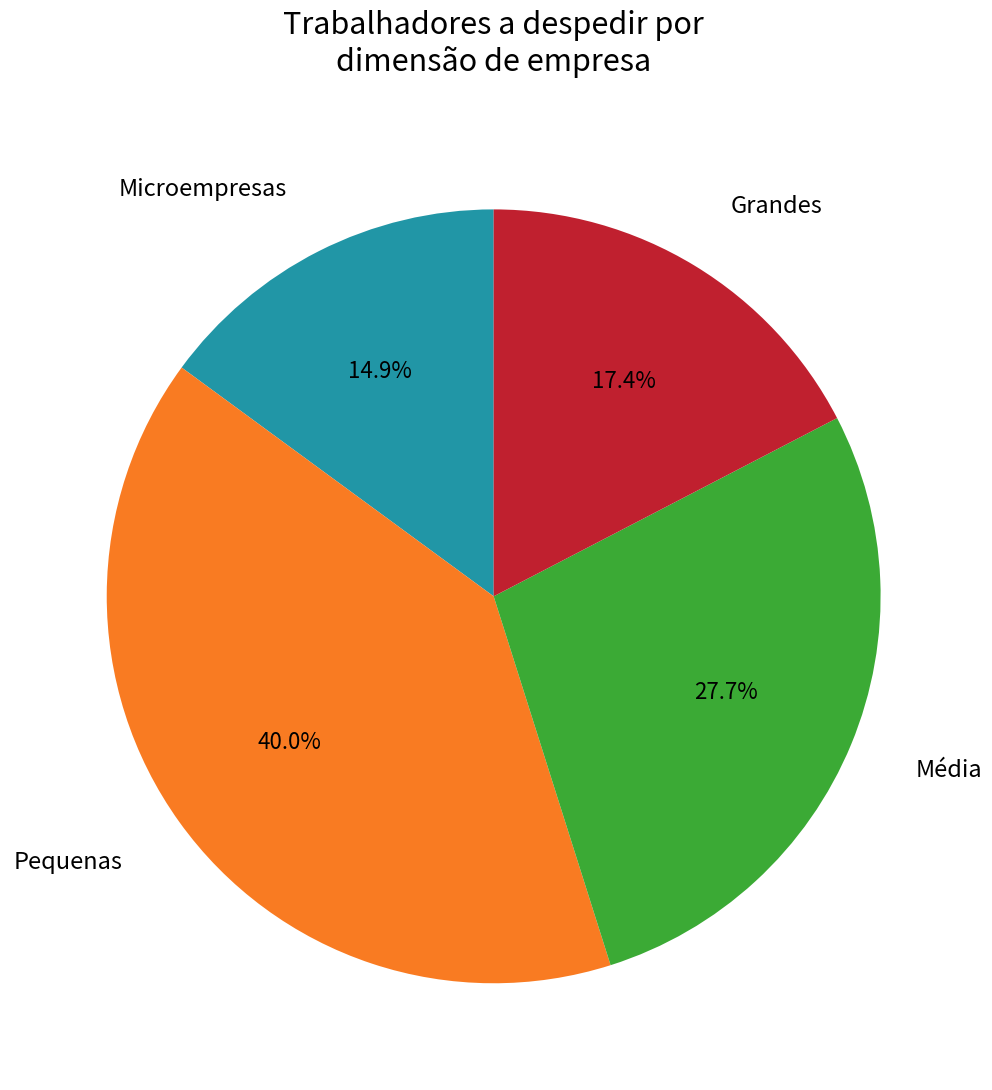

Is there a majority slice in this chart?

No